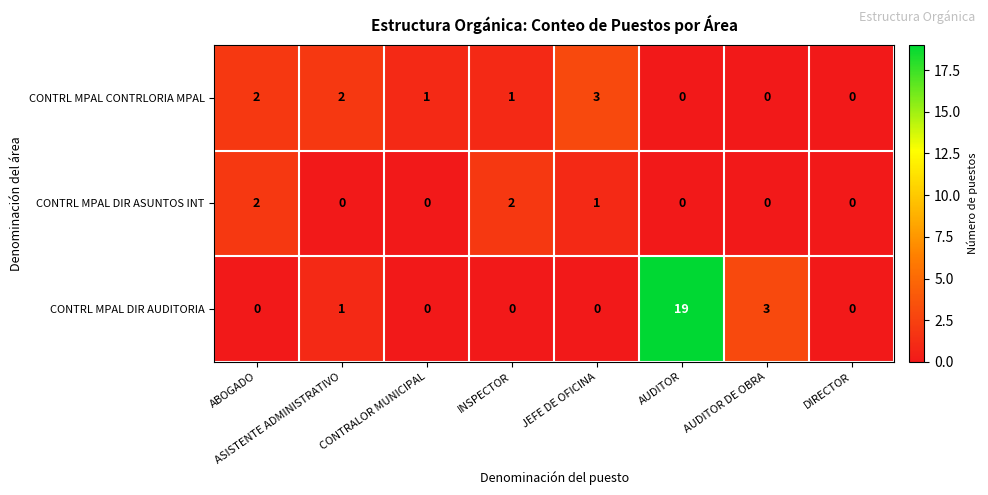

Rank the series by their maximum value, from lowest to highest.

CONTRL MPAL DIR ASUNTOS INT, CONTRL MPAL CONTRLORIA MPAL, CONTRL MPAL DIR AUDITORIA